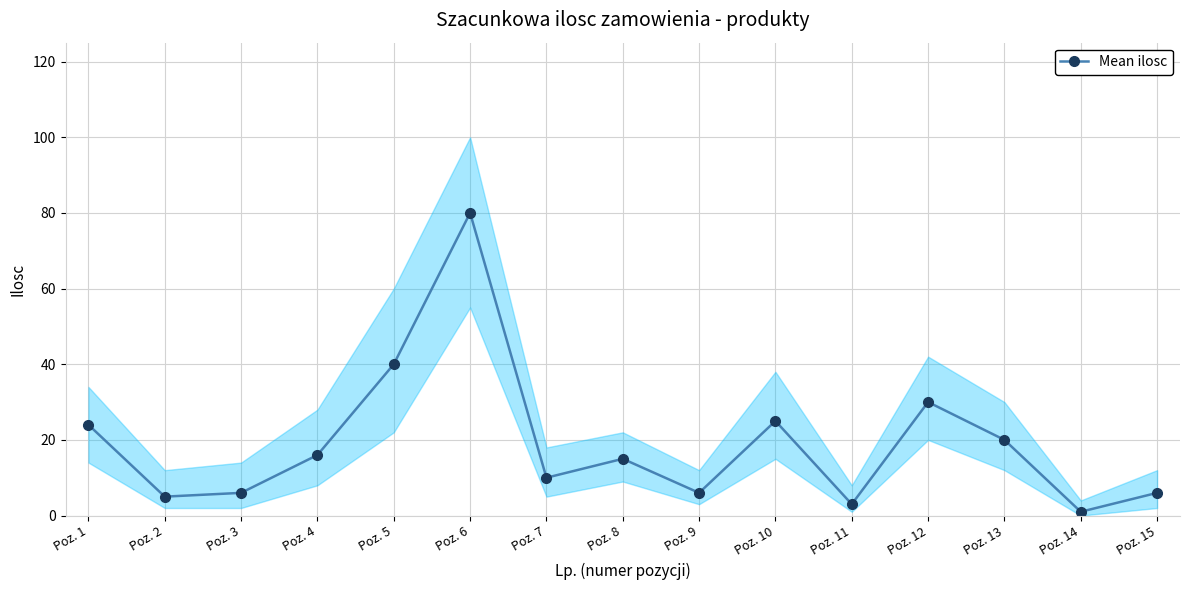

What is the change in value from Poz. 6 to Poz. 11?

-77